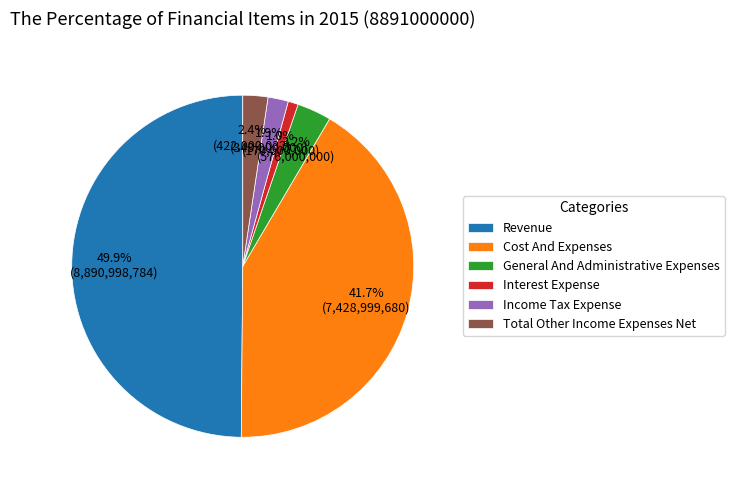

Which has a higher value, Cost And Expenses or Revenue?

Revenue